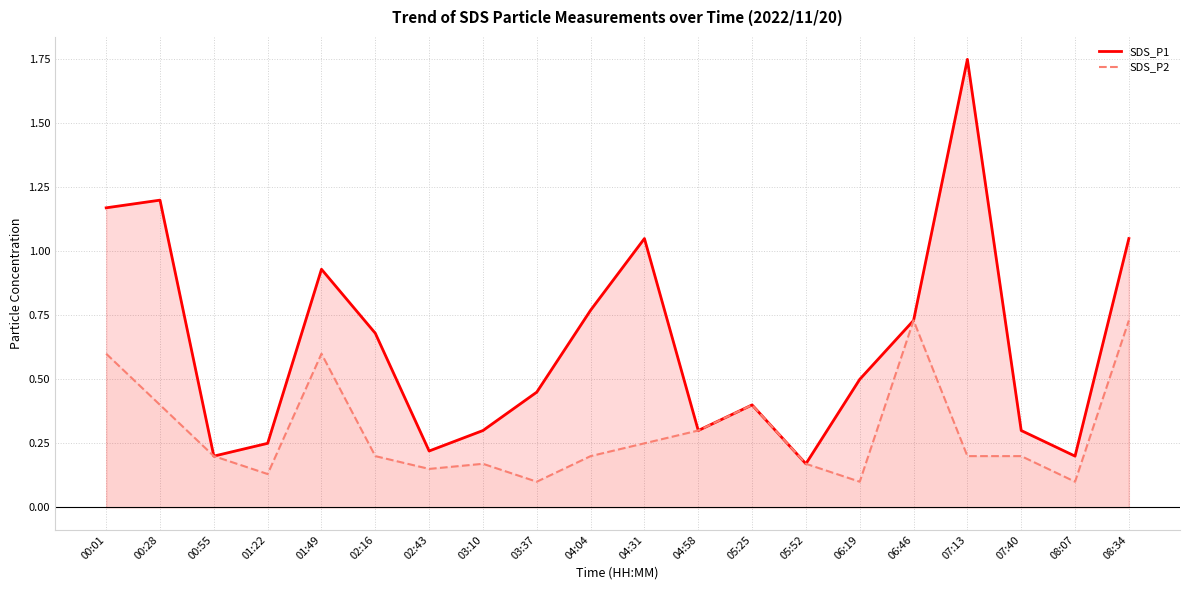

True or false: SDS_P1 and SDS_P2 cross at least once.

False